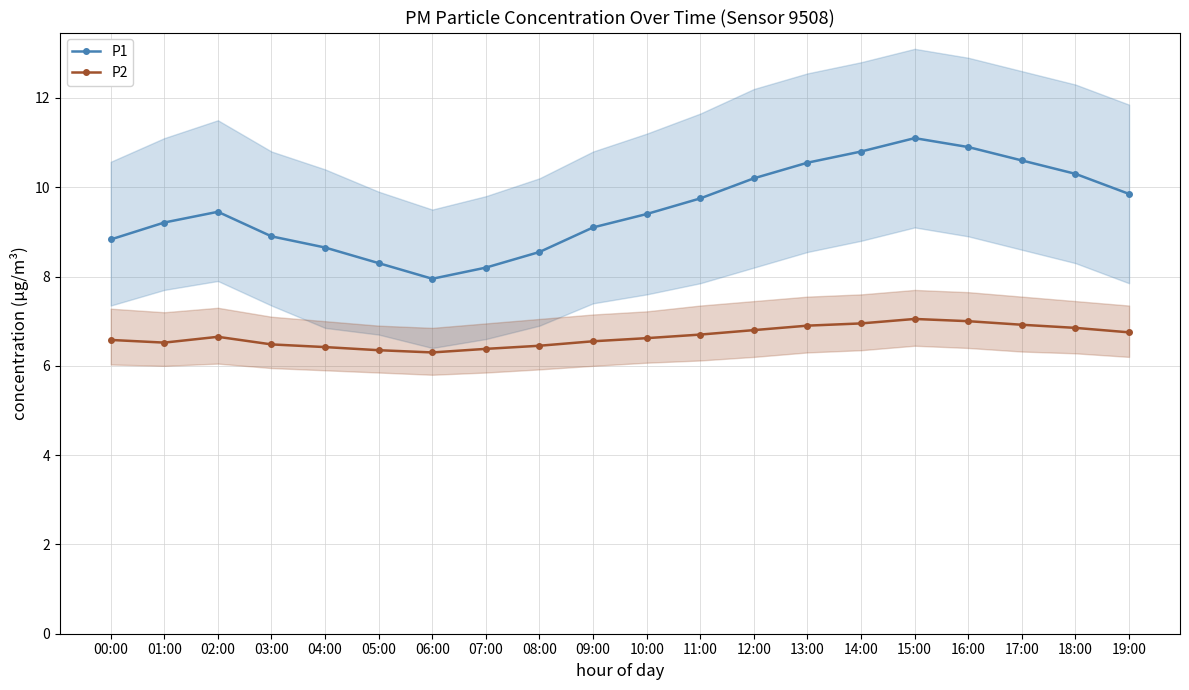

What is the difference between the highest and lowest values at 19:00?

3.1